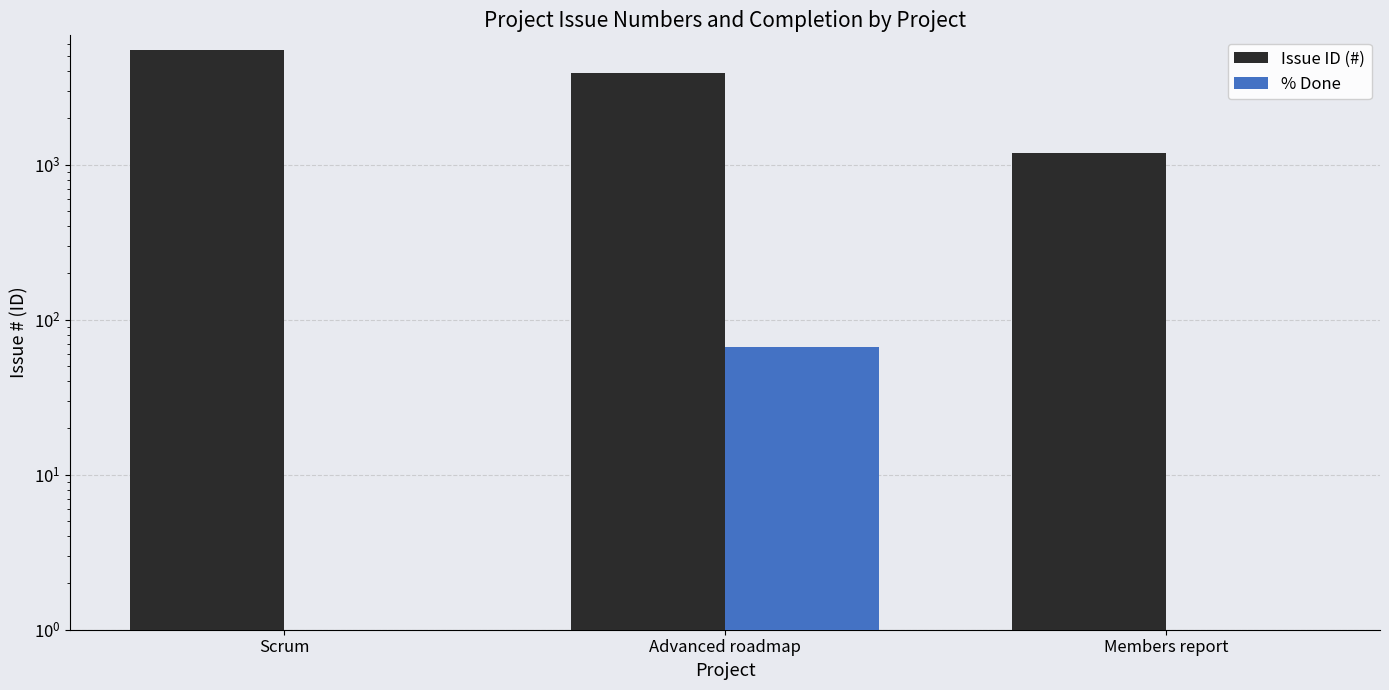

Reading left to right, extract all data points from this chart.

Issue ID (#): 5479.0	3910.0	1190.0
% Done: 0.0	66.7	0.0